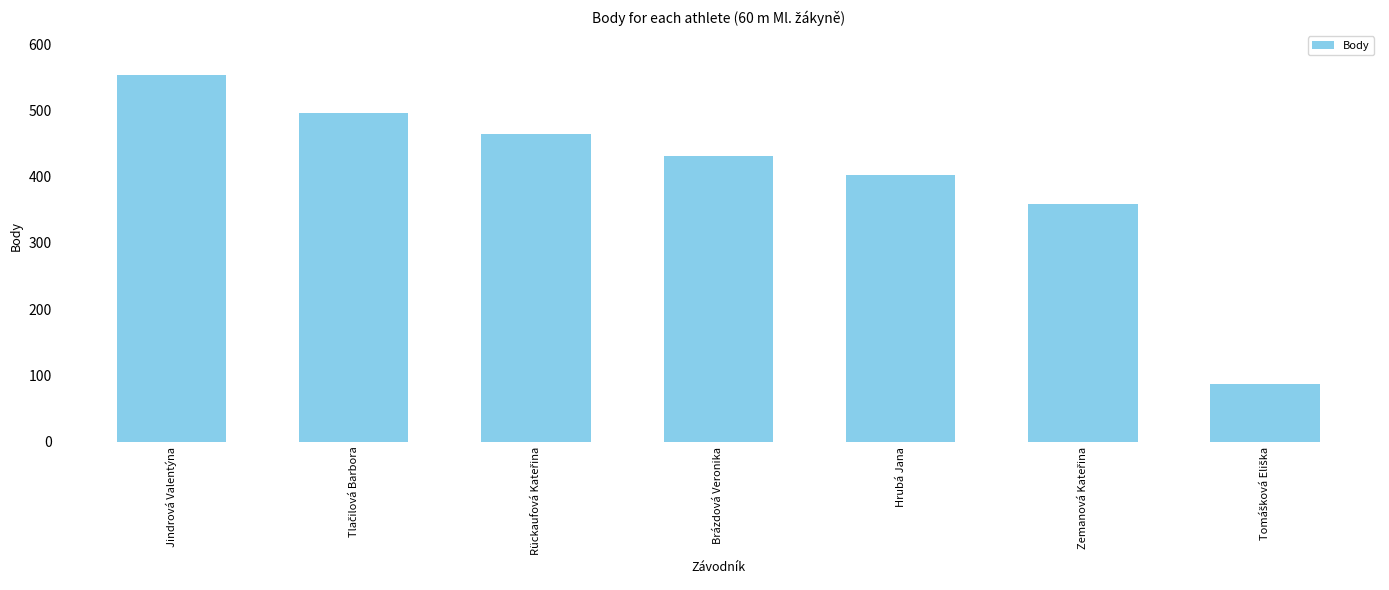

What is the difference between the maximum and second lowest values?

194